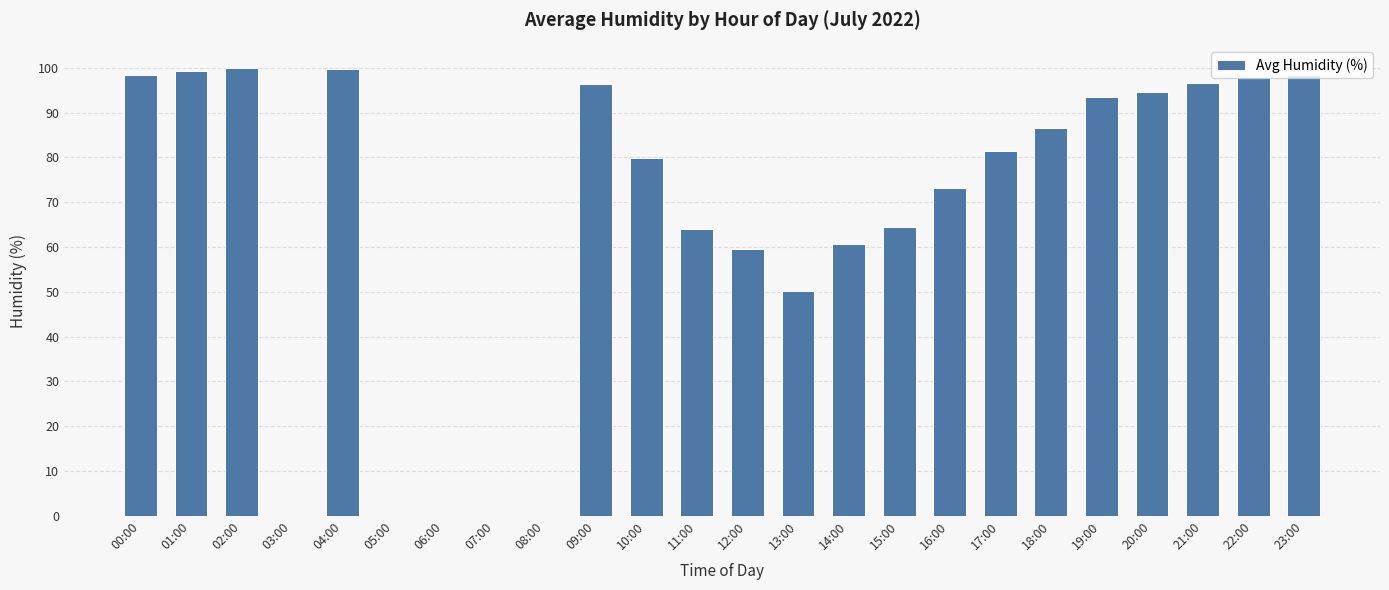

Approximately how many times larger is the value at 11:00 compared to 14:00?

1.1